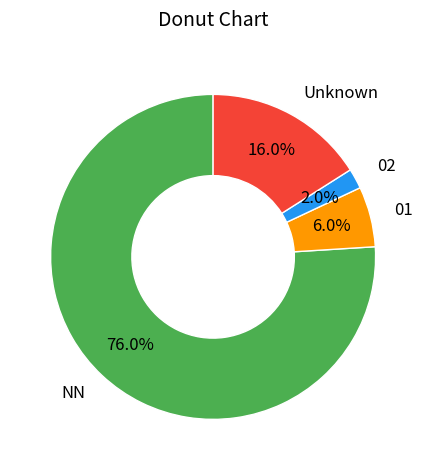

Is it true that NN is 90% of the pie?

False